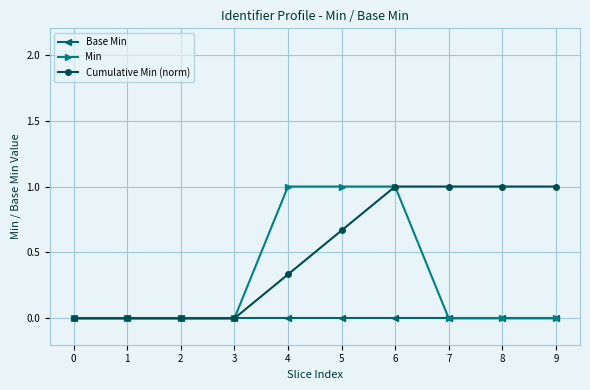

At which category is the sum across all series the highest?

6